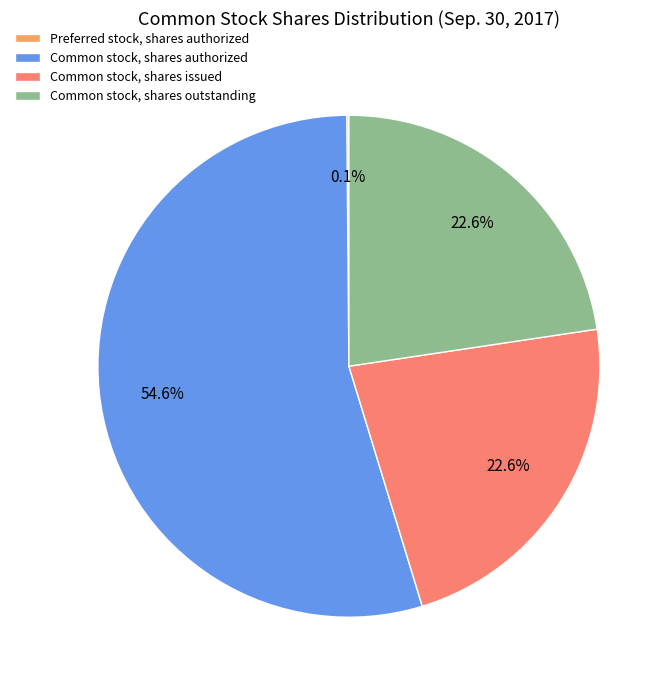

To the nearest percent, what portion does Common stock, shares issued represent?

23%